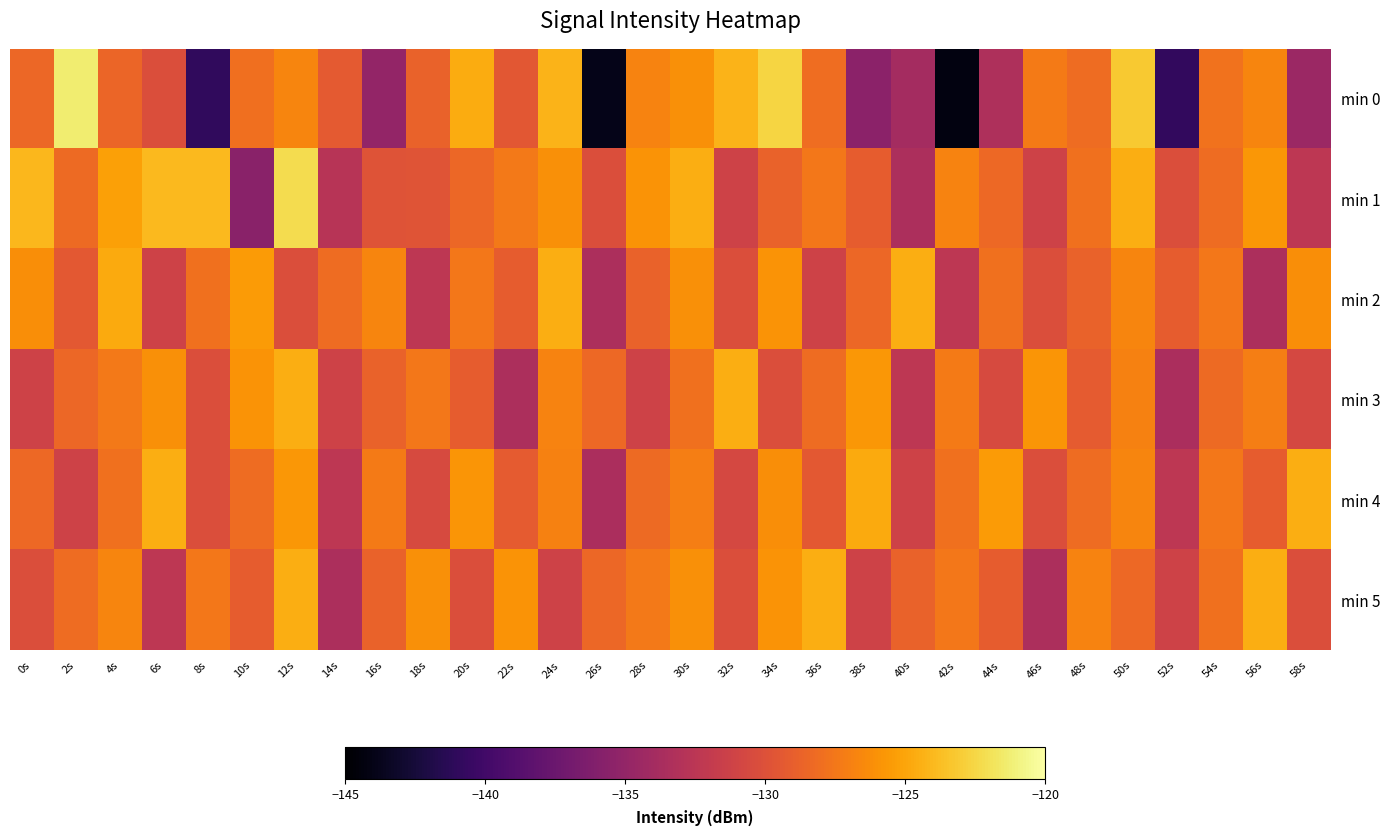

How many series are shown in this chart?

6